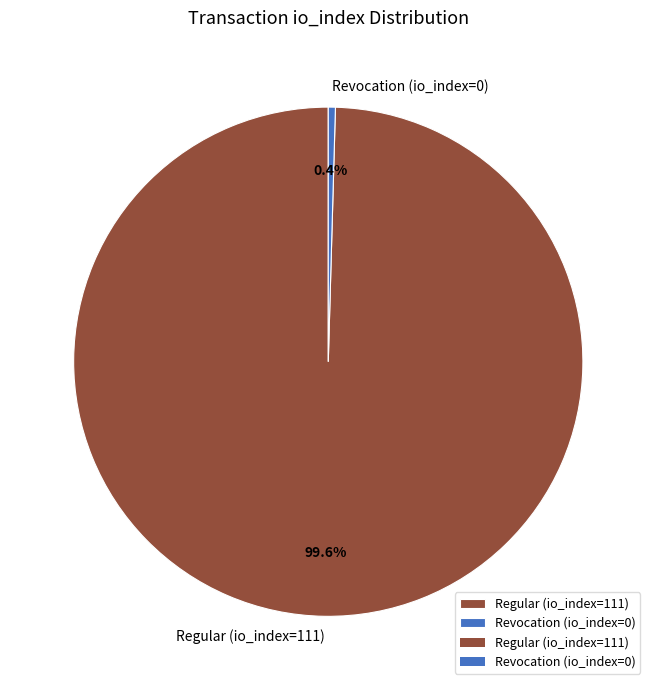

Is Regular (io_index=111) the majority of the pie?

Yes